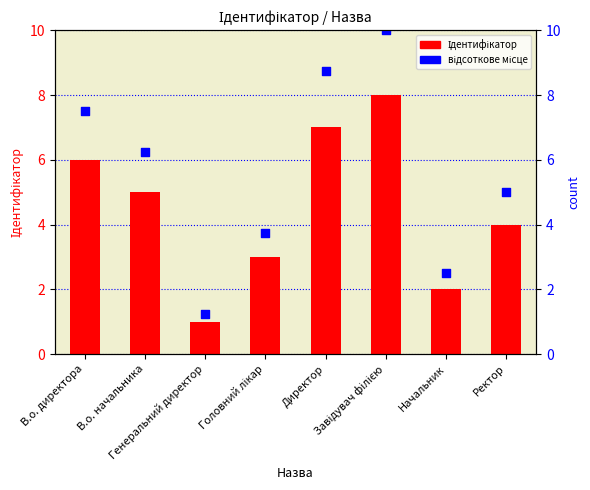

Which series has the largest Y range (max minus min)?

відсоткове місце